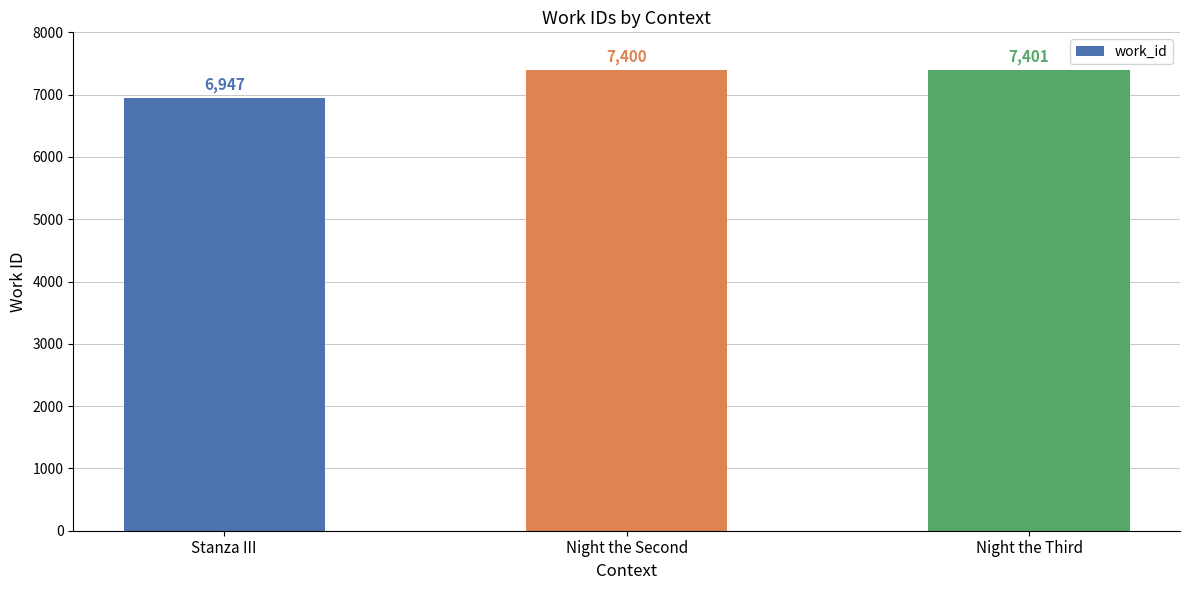

At which label is the value closest to 7174?

Night the Second